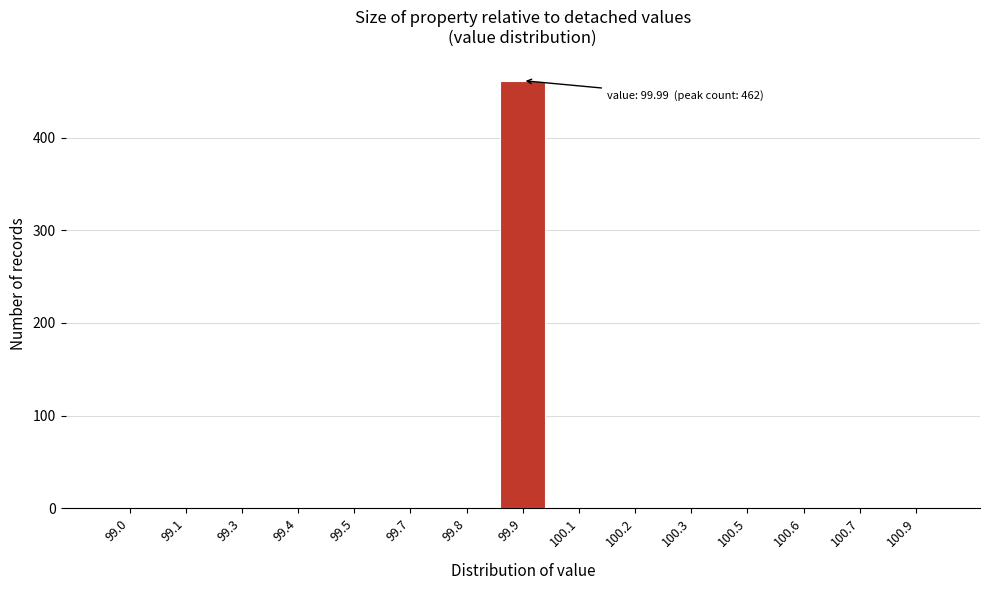

Reading right to left, list all the values displayed in this chart.

100.9=0	100.7=0	100.6=0	100.5=0	100.3=0	100.2=0	100.1=0	99.9=462	99.8=0	99.7=0	99.5=0	99.4=0	99.3=0	99.1=0	99.0=0